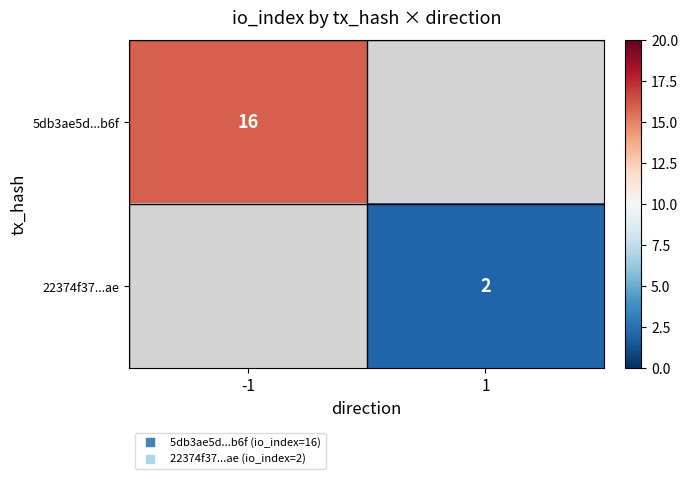

Which category has the highest value across all series?

-1